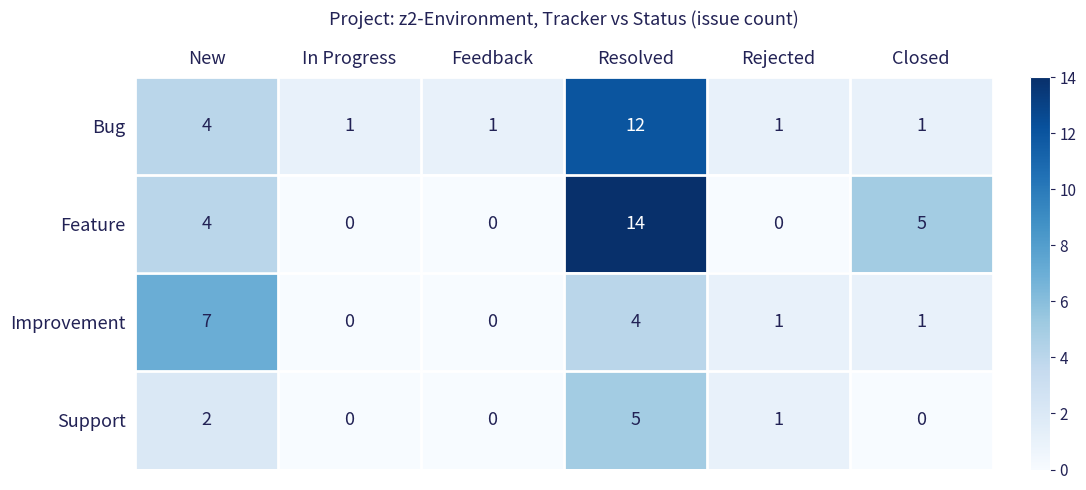

The value of Support at In Progress is 0. True or false?

True